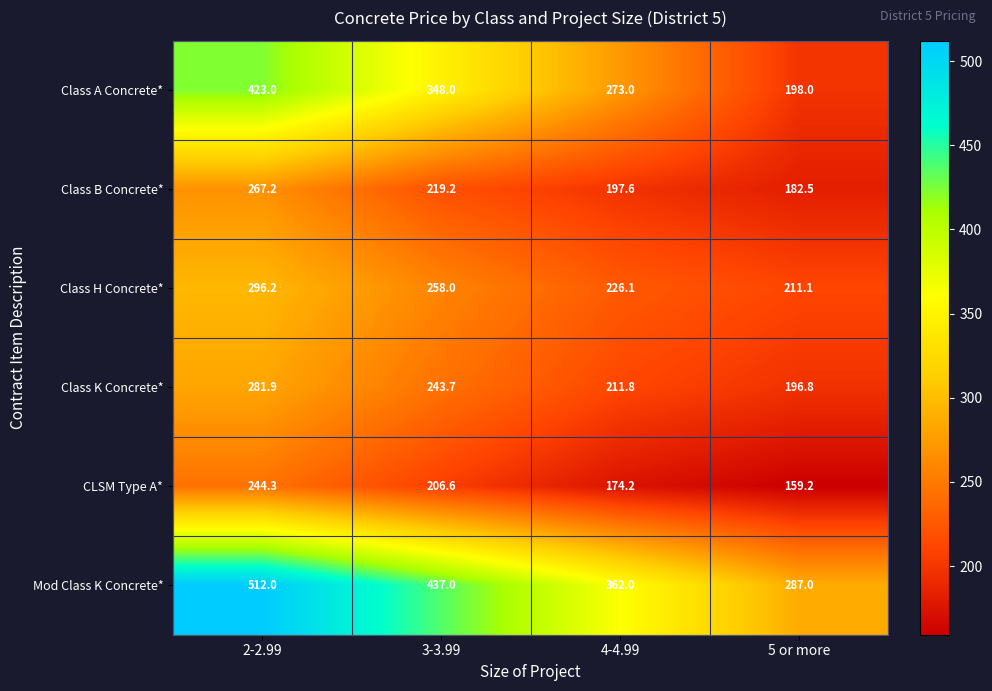

What is the spread (max minus min) of values at 3-3.99?

230.4